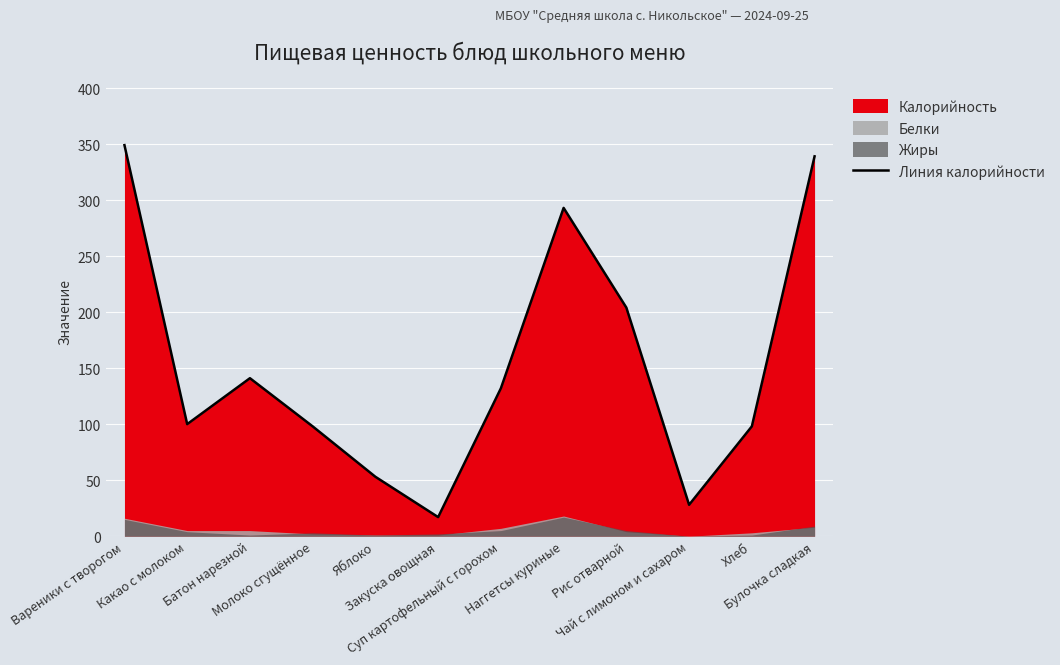

Rank the categories by value from lowest to highest.

Закуска овощная, Чай с лимоном и сахаром, Яблоко, Молоко сгущённое, Хлеб, Какао с молоком, Суп картофельный с горохом, Батон нарезной, Рис отварной, Наггетсы куриные, Булочка сладкая, Вареники с творогом